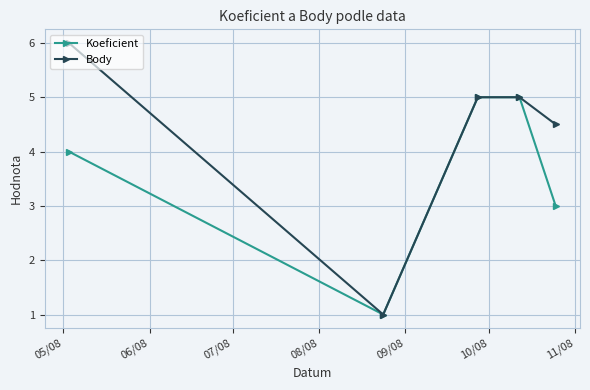

What is the difference between the second highest and minimum values in the Body series?

4.0